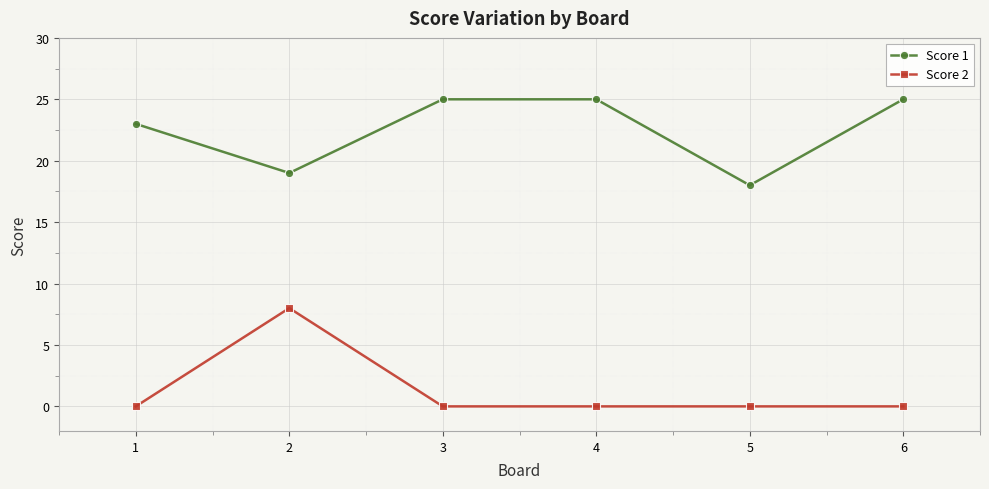

True or false: Score 1 has more than 2 points higher than both neighbors.

False